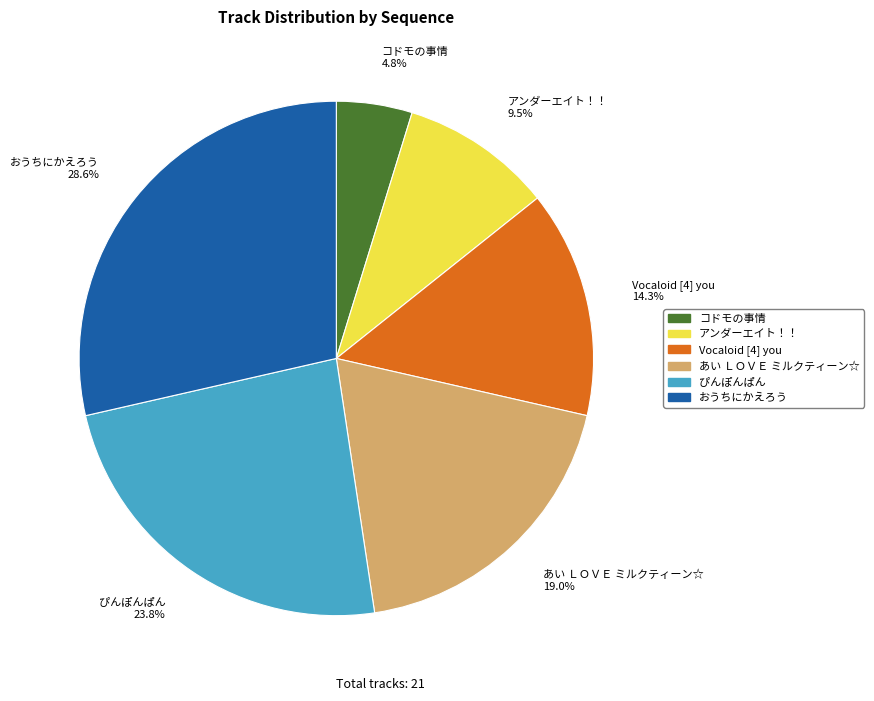

To the nearest percent, what is the average slice percentage?

17%